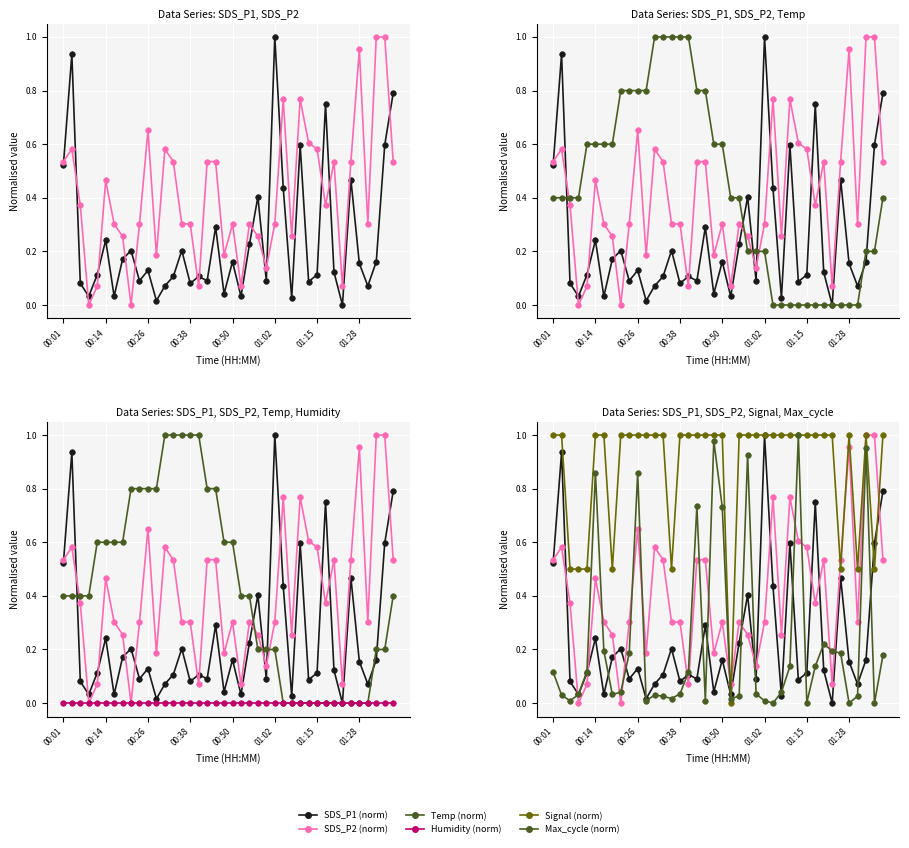

At how many categories does at least one series exceed 0?

40